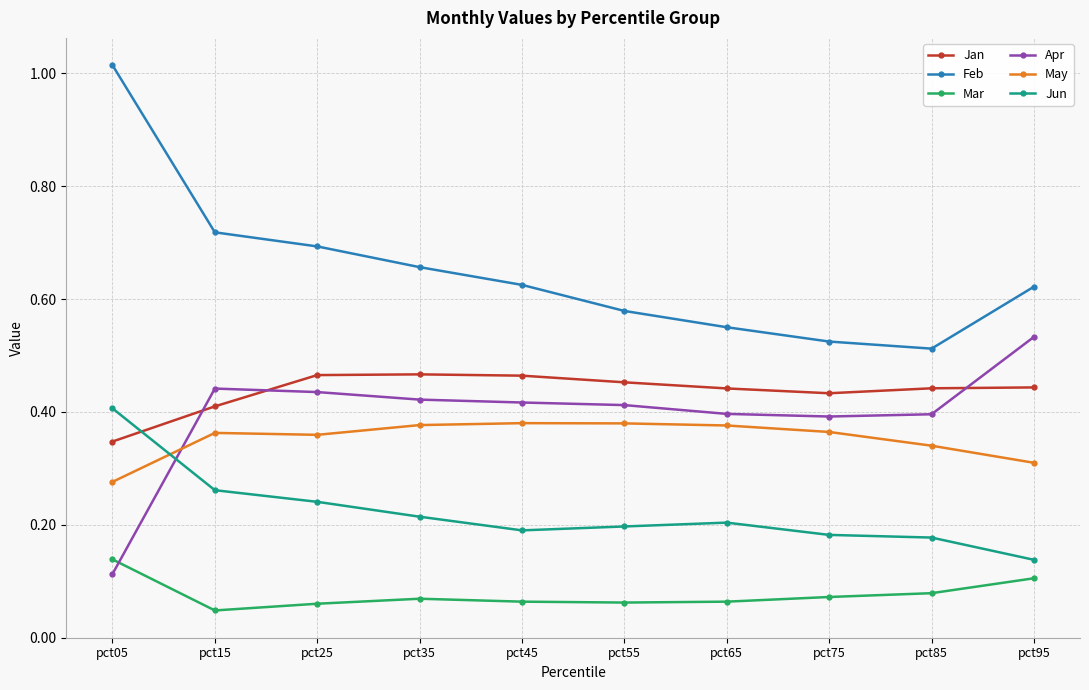

True or false: Jan has a value of 0.3 at pct05.

True